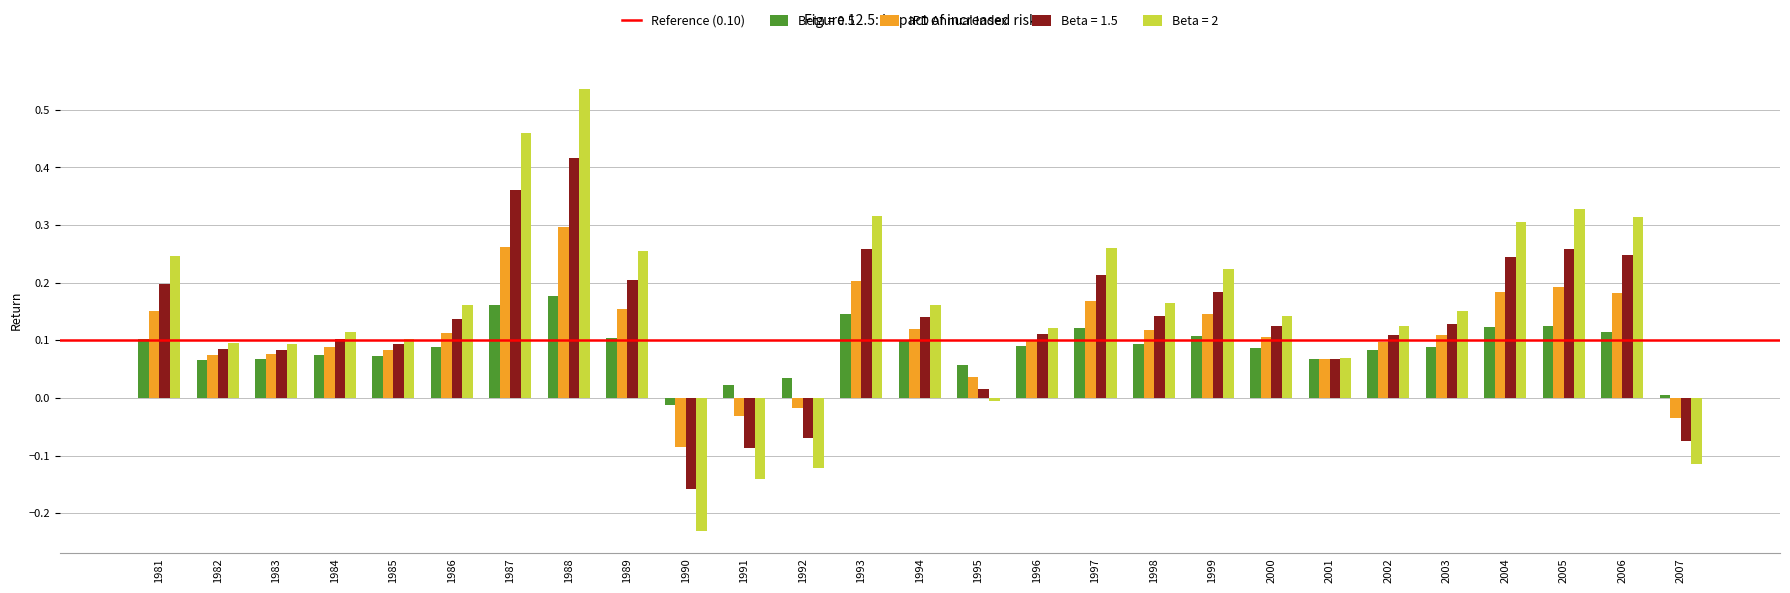

Which label corresponds to the smallest value in the chart?

1990